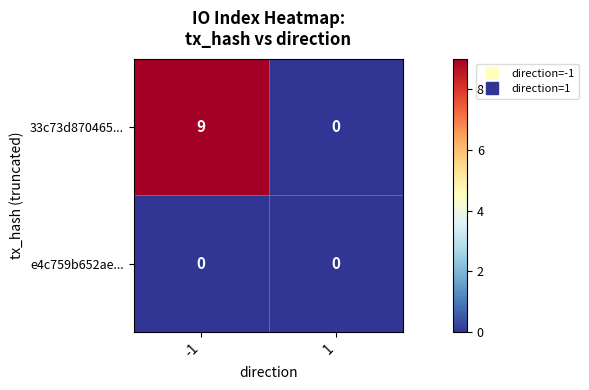

What is the maximum value shown in the chart?

9